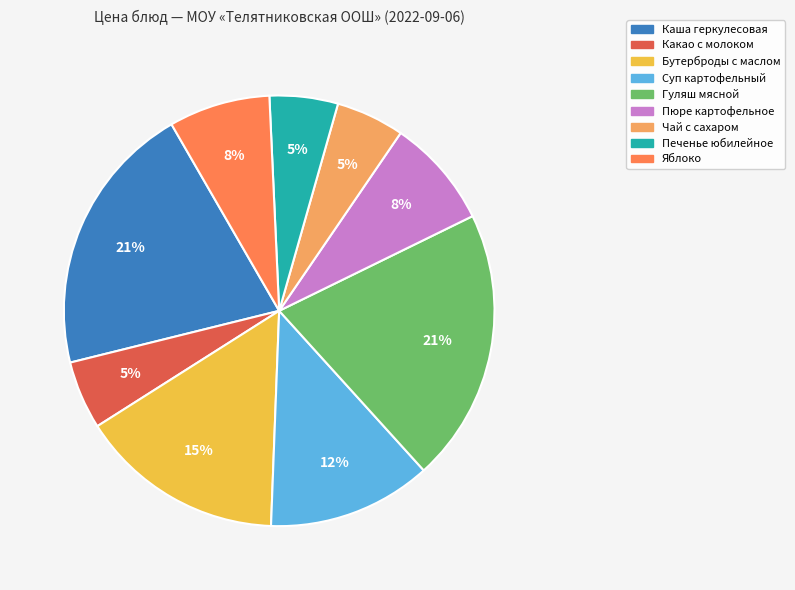

Is there a majority slice in this chart?

No